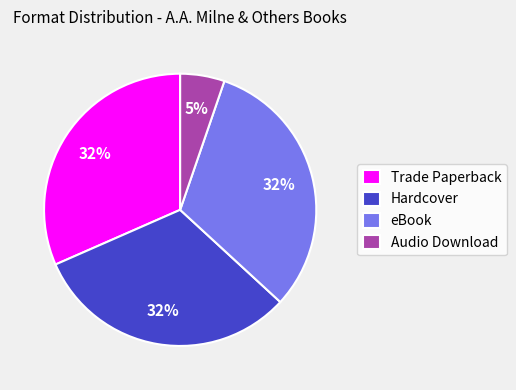

Count the number of slices in the pie.

4